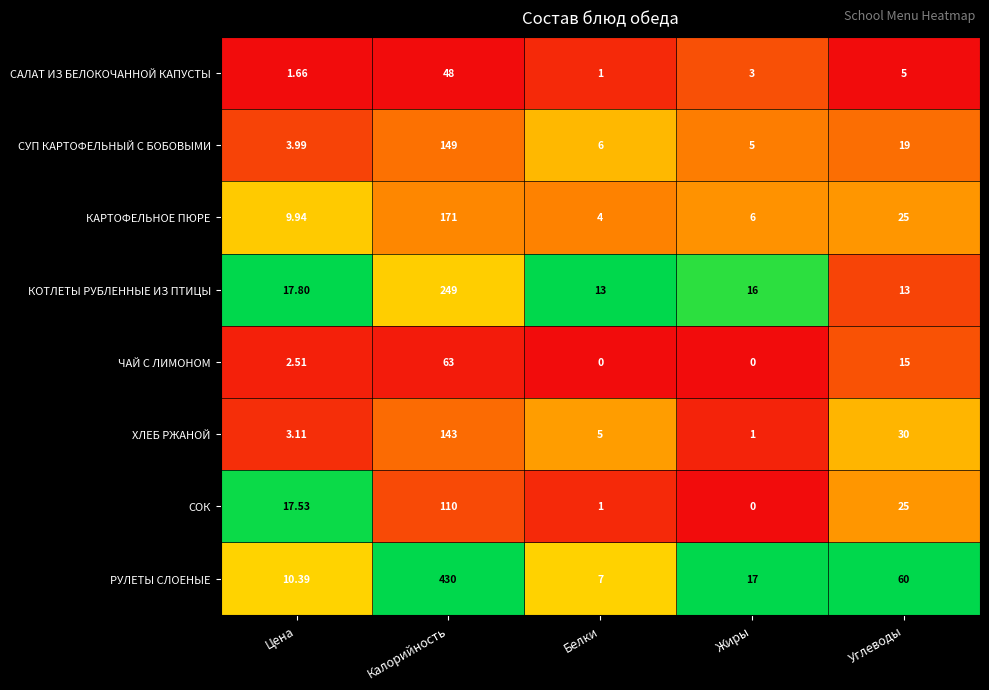

Which label corresponds to the largest value in the chart?

Калорийность